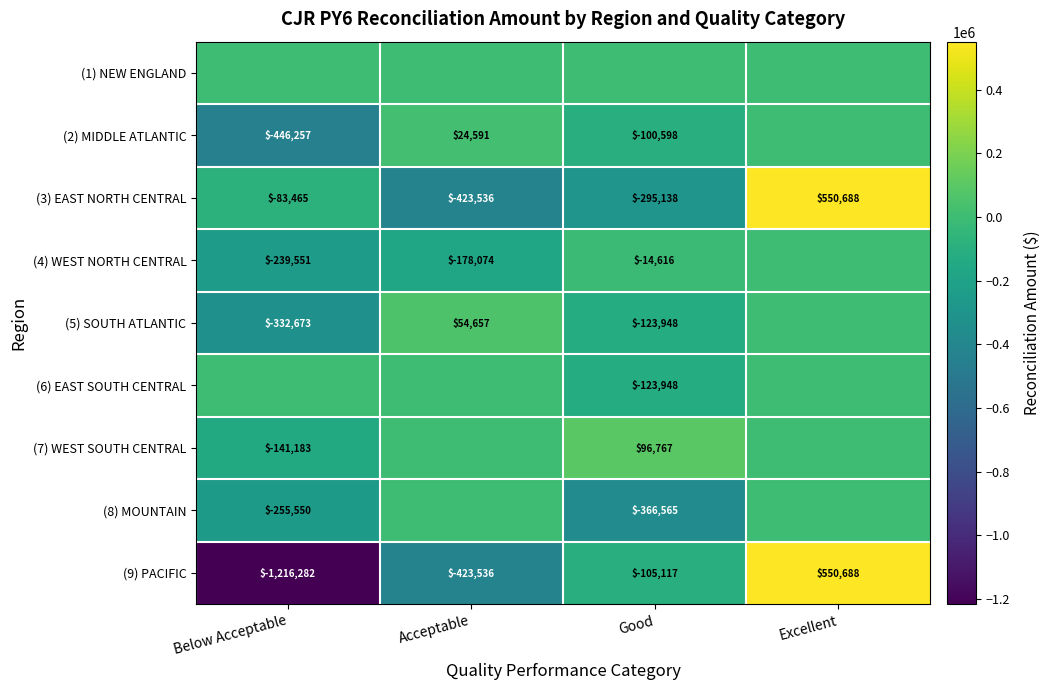

Where does the (3) EAST NORTH CENTRAL series first go above -83465?

Excellent